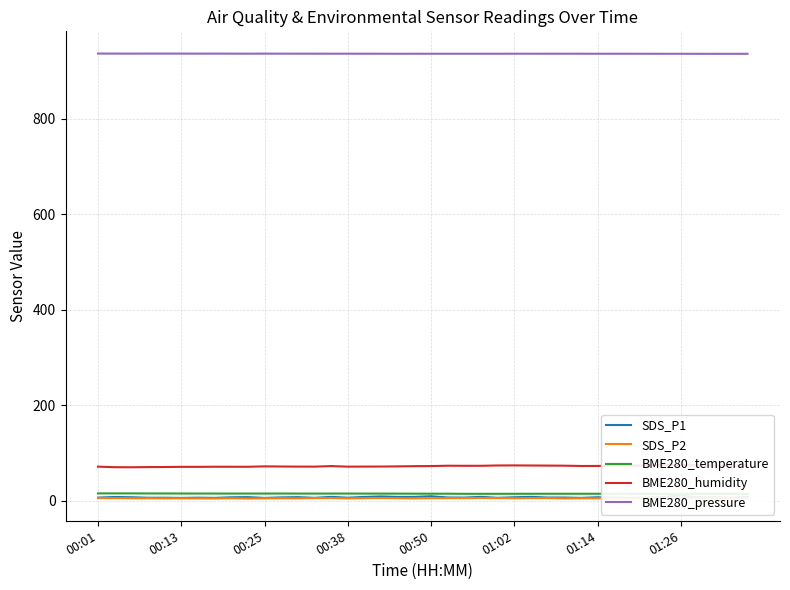

Between 18 and 37, which series saw the biggest shift?

BME280_humidity